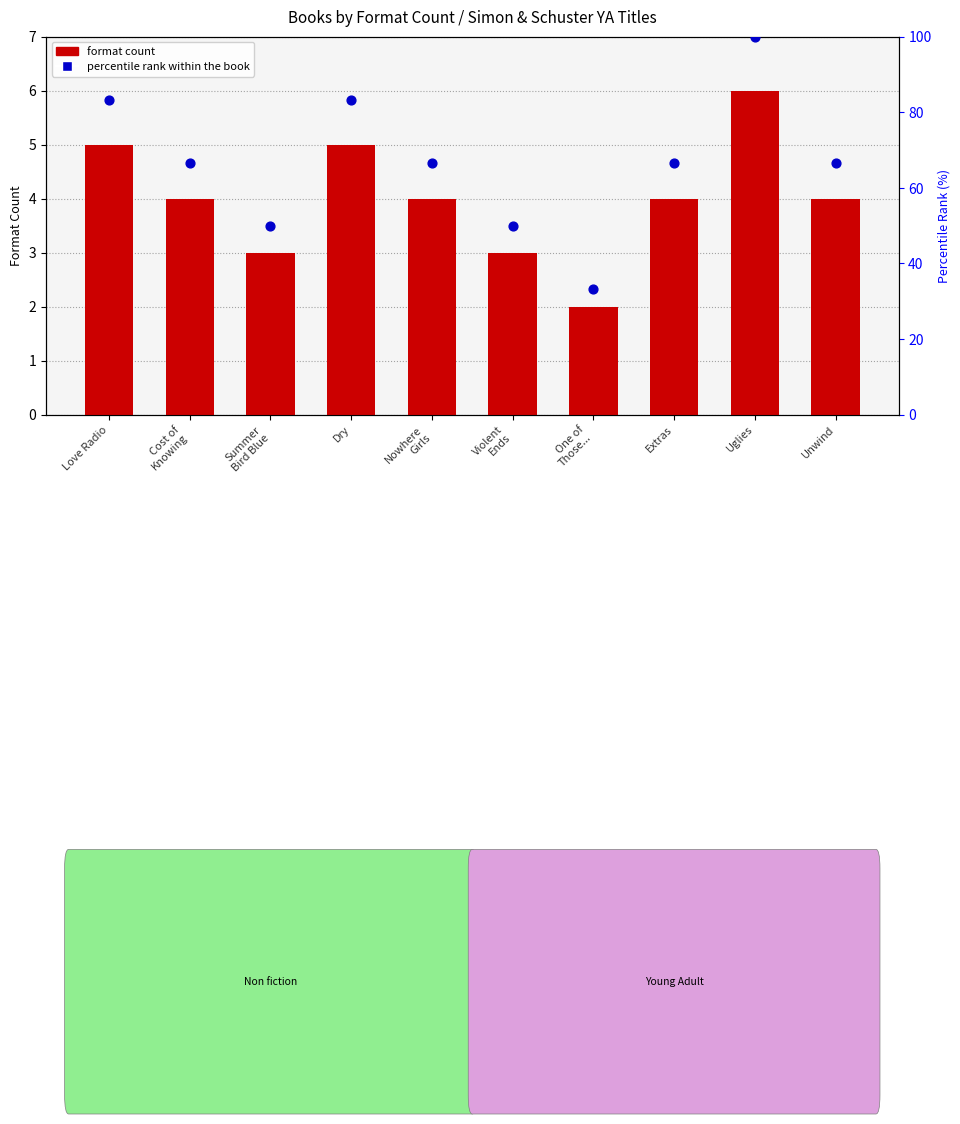

What are all the series names shown in the legend?

format count, percentile rank within the book